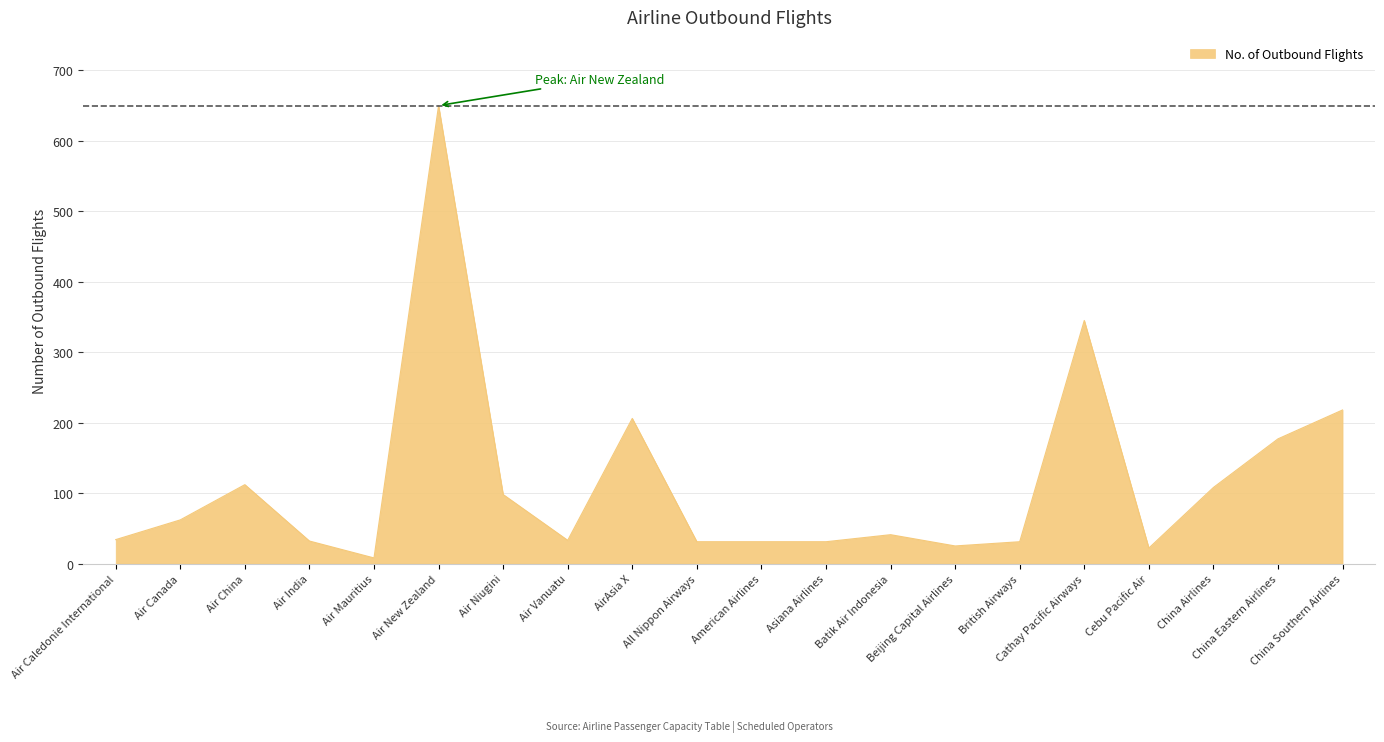

Between Cebu Pacific Air and China Airlines, which is larger?

China Airlines